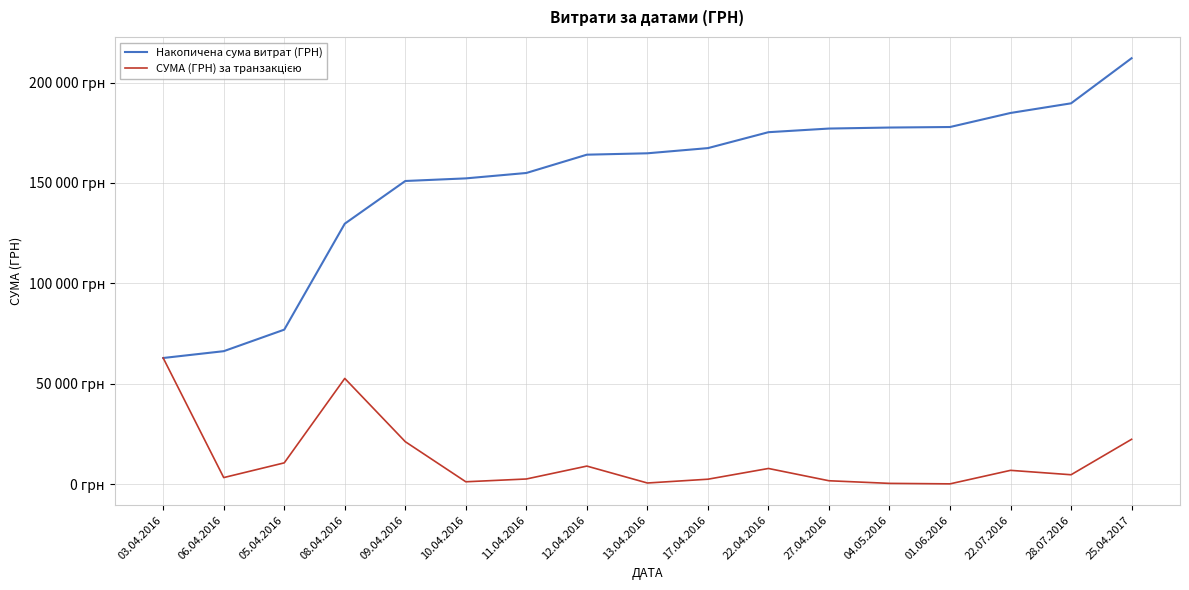

Reading right to left, extract all data points from this chart.

Накопичена сума витрат (ГРН): 212082.8	189641.6	184843.0	177854.1	177590.1	177086.1	175275.3	167352.9	164774.9	164083.9	154976.5	152290.1	150989.0	129737.9	77005.9	66293.1	62906.0
СУМА (ГРН) за транзакцією: 22441.2	4798.5	6988.9	264.0	504.0	1810.9	7922.3	2578.0	691.0	9107.5	2686.3	1301.2	21251.0	52732.1	10712.8	3387.1	62906.0